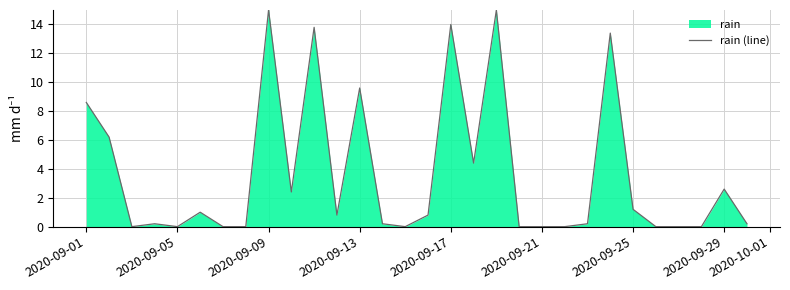

What is the approximate value at 2020-09-13?

9.6